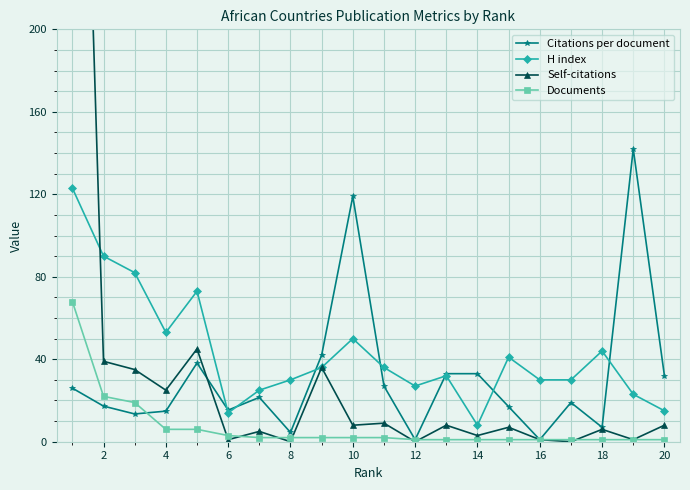

What is the difference between the second highest and second lowest values in the Citations per document series?

118.0